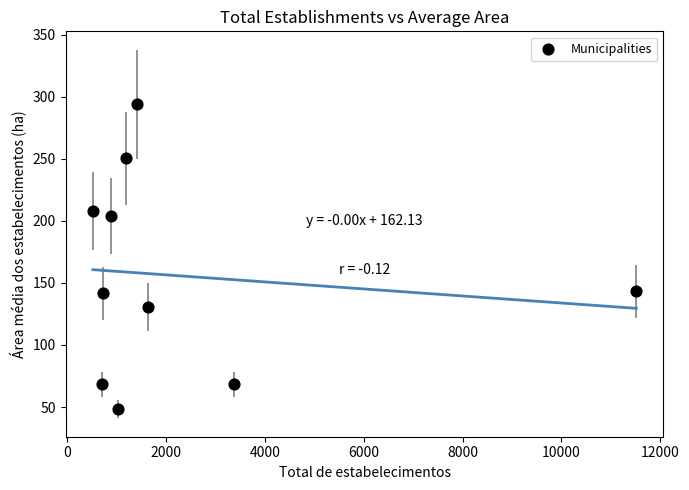

What is the average Y value?

155.6